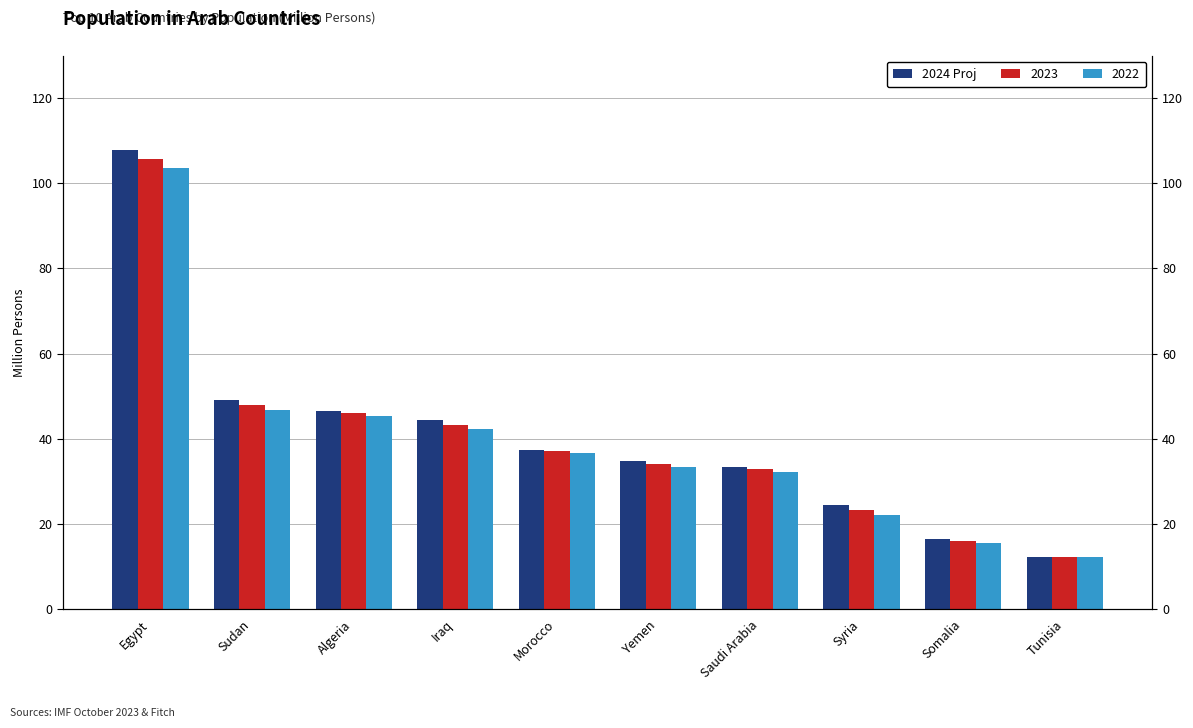

What is the difference between the maximum and minimum values?

95.4